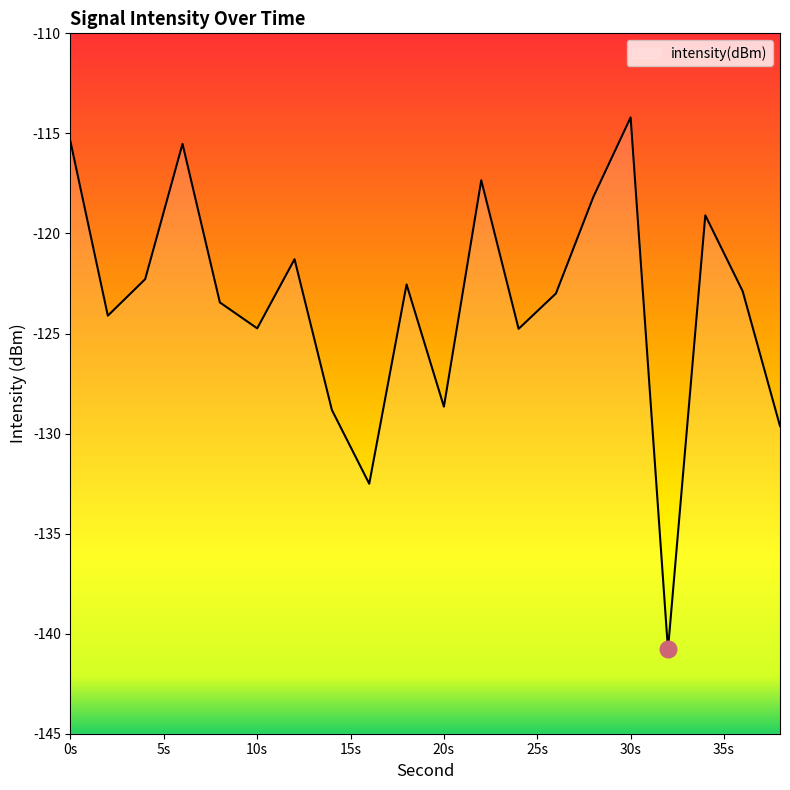

What is the sum of the values at 24 and 36?

-247.7